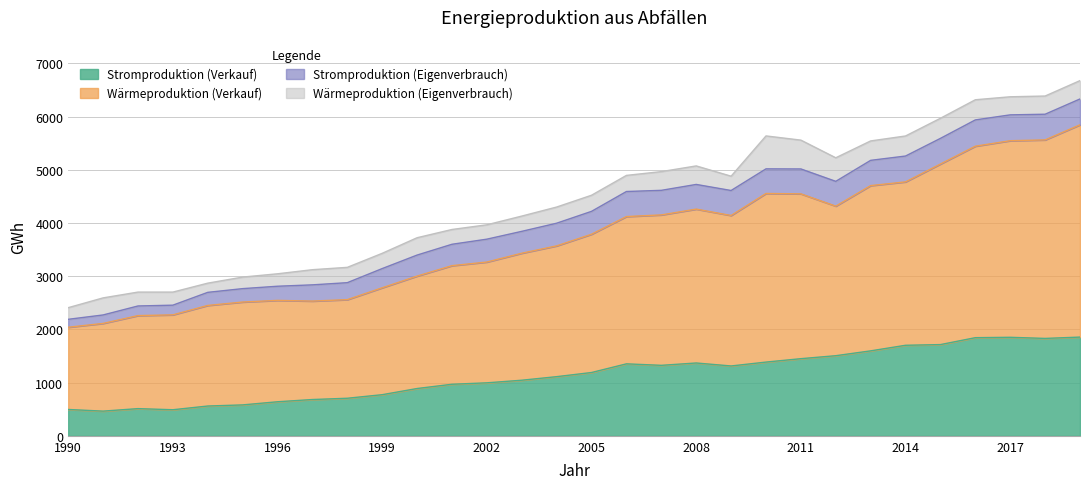

True or false: Wärmeproduktion (Verkauf) has a value of 4318 at 2012.

True